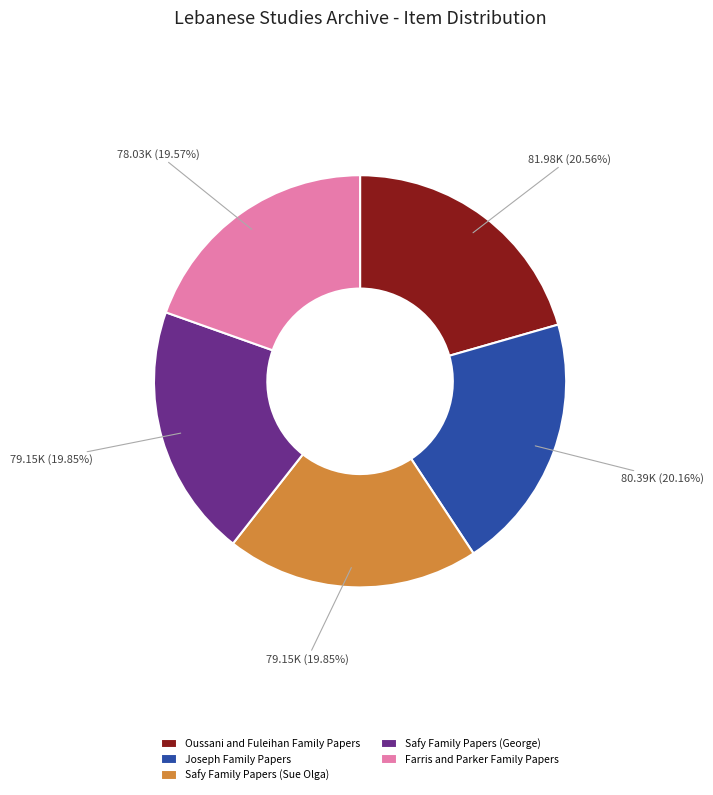

Does any single category account for the majority?

No